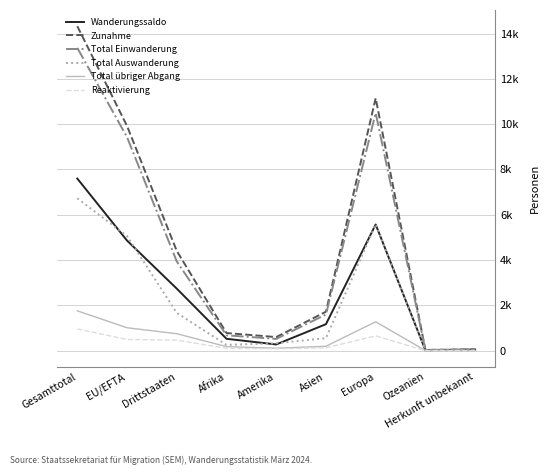

What is the difference between the Zunahme values at Herkunft unbekannt and Gesamttotal?

14270